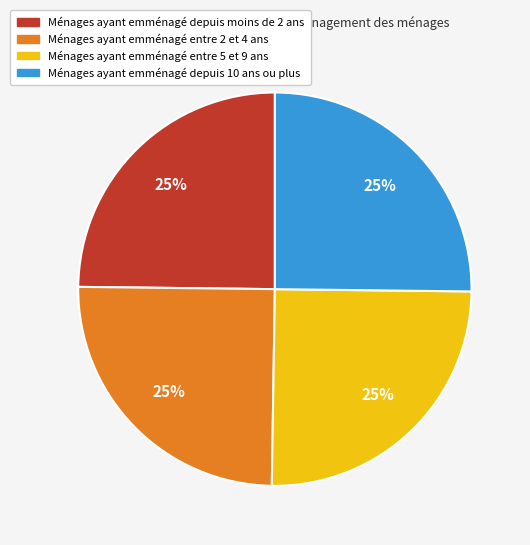

True or false: Ménages ayant emménagé depuis moins de 2 ans accounts for 25% of the total.

True